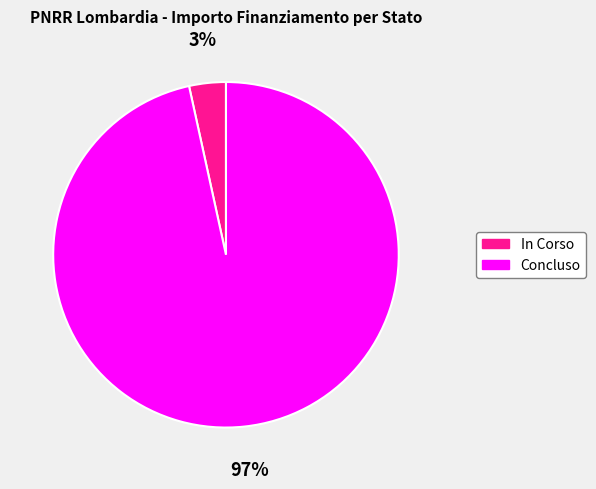

To the nearest percent, what is the average slice percentage?

50%